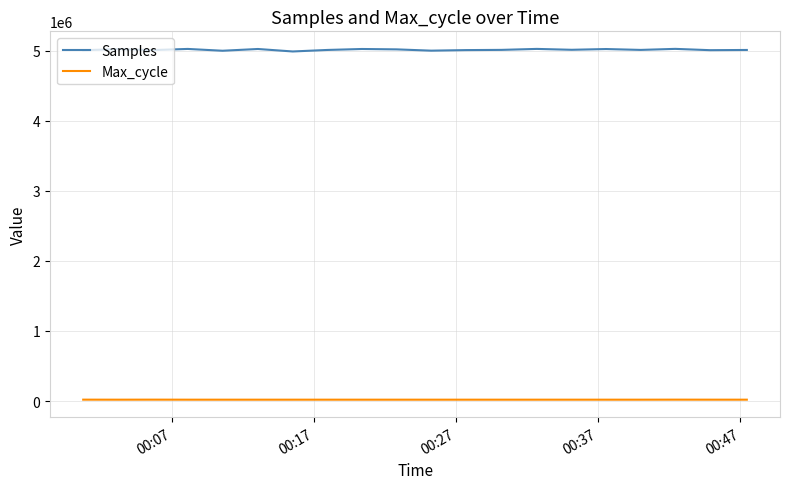

True or false: Samples and Max_cycle cross at least once.

False